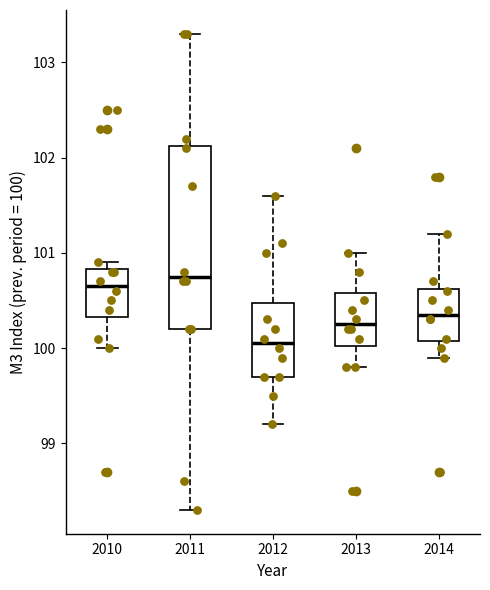

Comparing the boxes themselves (not the whiskers), which one is the tallest?

2011